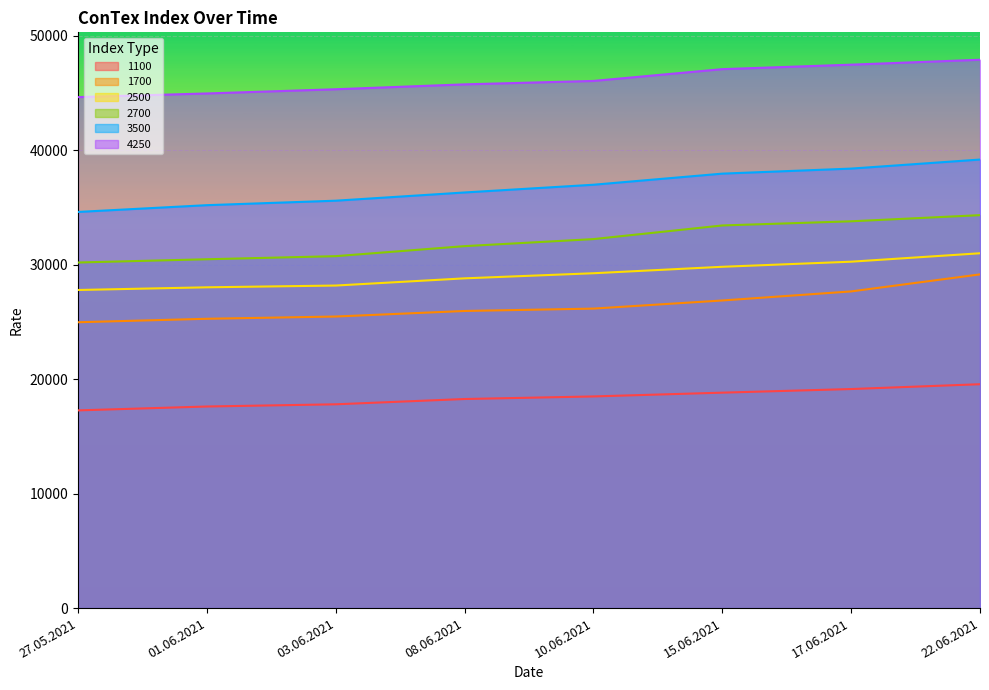

Reading left to right, what are all the values shown in this chart?

1100: 27.05.2021=17265	01.06.2021=17604	03.06.2021=17796	08.06.2021=18258	10.06.2021=18483	15.06.2021=18813	17.06.2021=19129	22.06.2021=19550
1700: 27.05.2021=24962	01.06.2021=25265	03.06.2021=25462	08.06.2021=25946	10.06.2021=26154	15.06.2021=26863	17.06.2021=27654	22.06.2021=29142
2500: 27.05.2021=27779	01.06.2021=28013	03.06.2021=28167	08.06.2021=28796	10.06.2021=29241	15.06.2021=29805	17.06.2021=30250	22.06.2021=30986
2700: 27.05.2021=30179	01.06.2021=30463	03.06.2021=30733	08.06.2021=31608	10.06.2021=32223	15.06.2021=33414	17.06.2021=33777	22.06.2021=34314
3500: 27.05.2021=34595	01.06.2021=35186	03.06.2021=35577	08.06.2021=36295	10.06.2021=36970	15.06.2021=37940	17.06.2021=38380	22.06.2021=39170
4250: 27.05.2021=44623	01.06.2021=44941	03.06.2021=45309	08.06.2021=45736	10.06.2021=46035	15.06.2021=47065	17.06.2021=47455	22.06.2021=47885